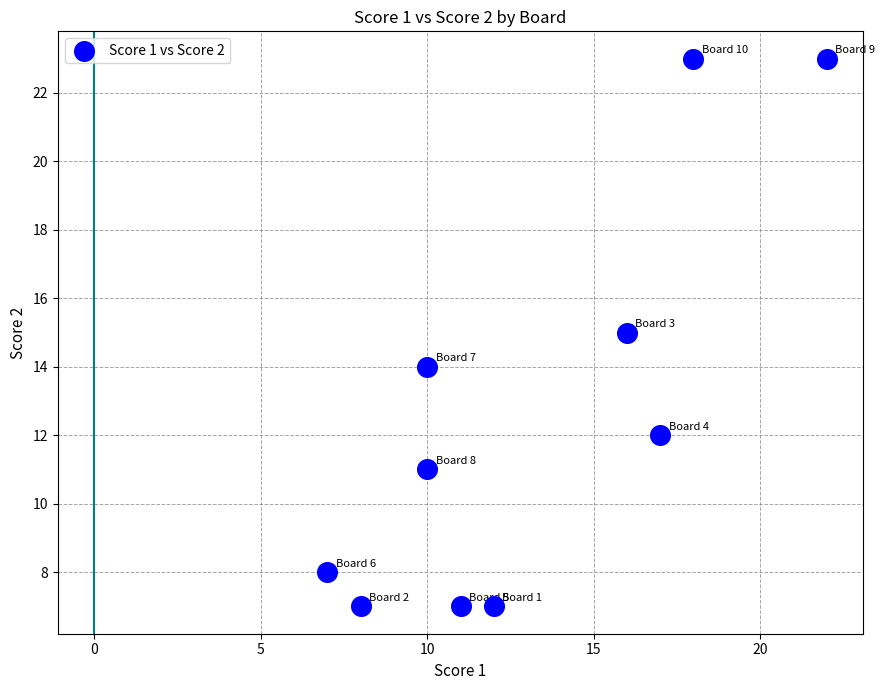

What is the average Y value?

13